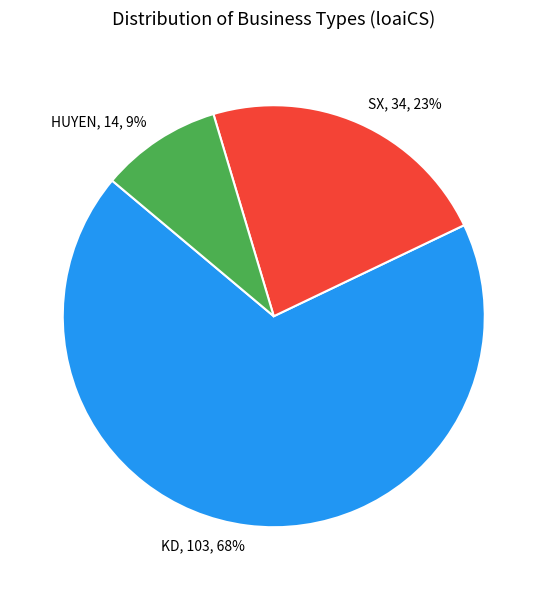

How many segments does this pie chart have?

3